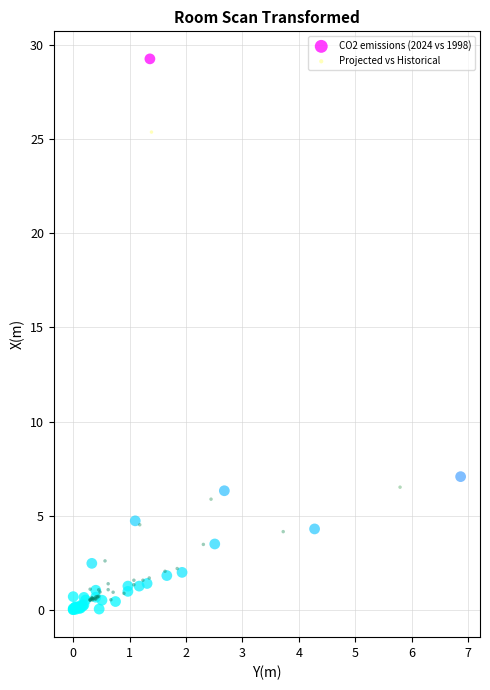

Which series reaches the maximum Y coordinate?

CO2 emissions (2024 vs 1998)